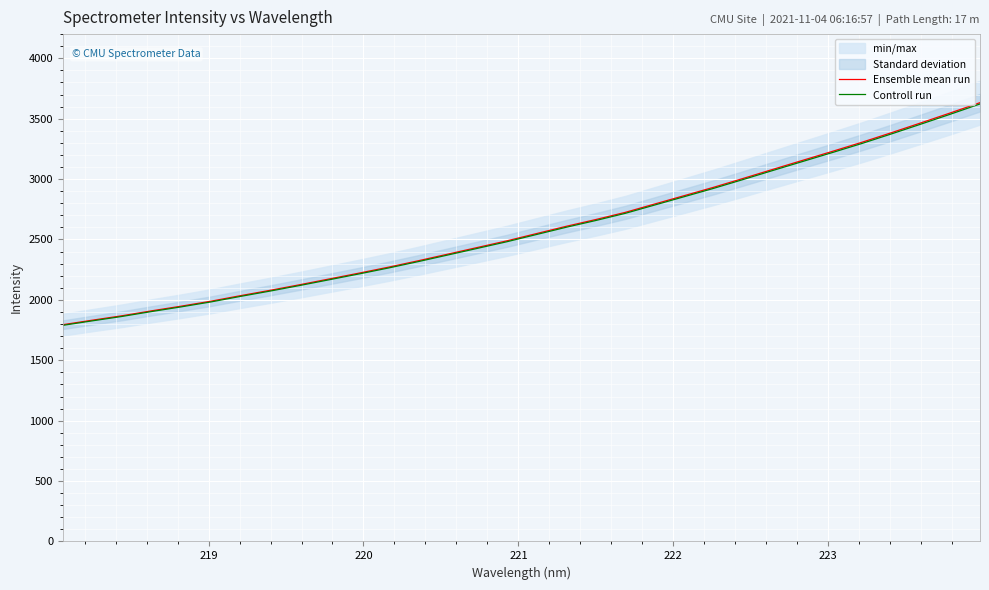

What is the minimum value for Controll run?

1789.2